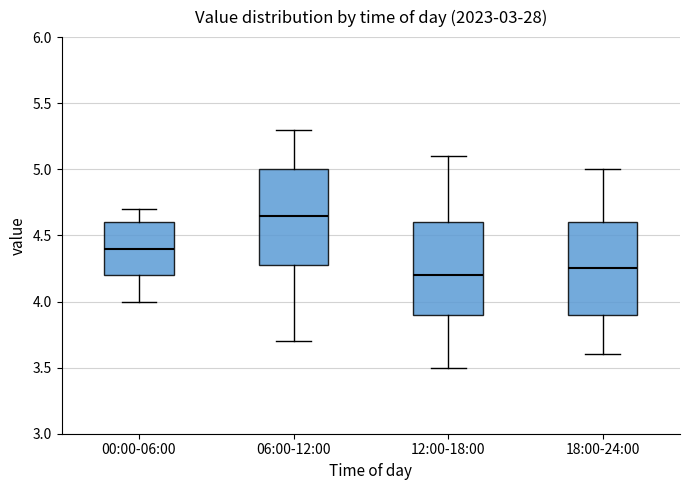

Reading left to right, transcribe this box plot: for each box, give where its median line is, the range the box spans, and where its two whiskers end, as read against the y-axis. The values are not printed on the chart, so give them approximately, as read against the axis.

00:00-06:00: median 4.40, box 4.20 to 4.60, whiskers 4.00 to 4.70
06:00-12:00: median 4.65, box 4.30 to 5.00, whiskers 3.70 to 5.30
12:00-18:00: median 4.20, box 3.90 to 4.60, whiskers 3.50 to 5.10
18:00-24:00: median 4.25, box 3.90 to 4.60, whiskers 3.60 to 5.00